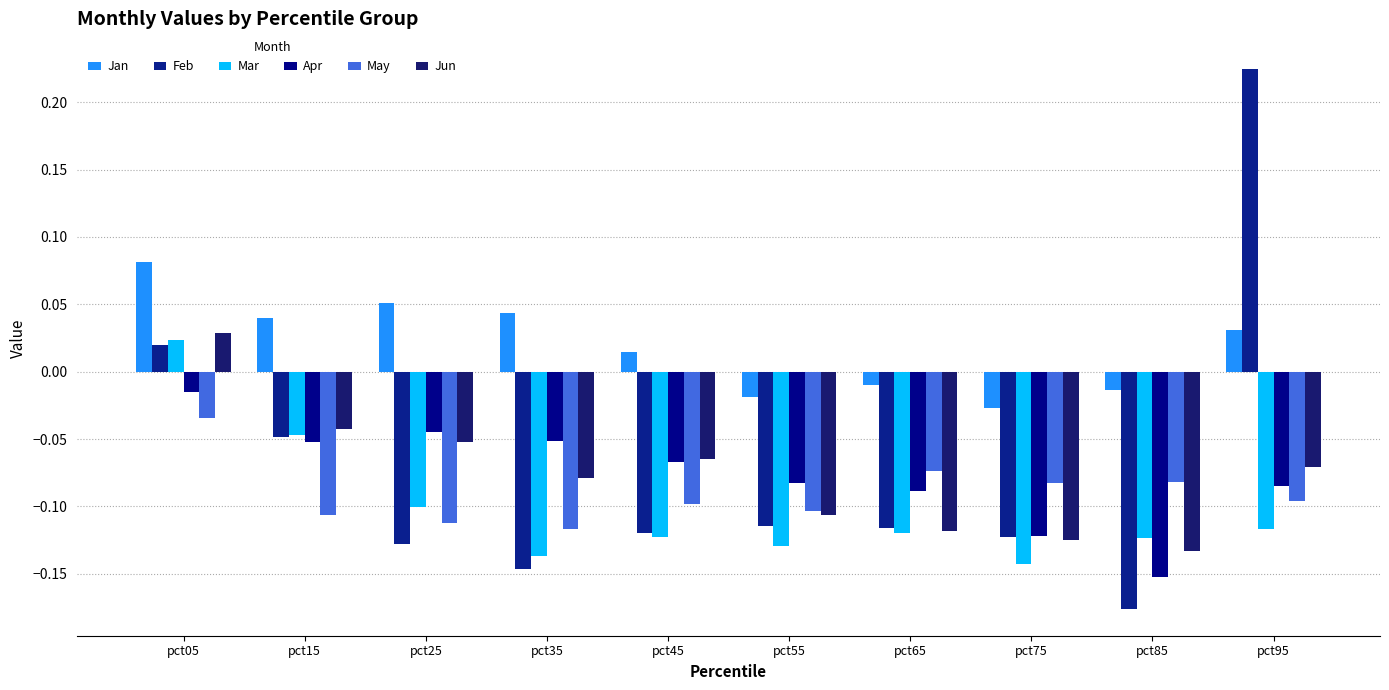

Count the number of categories in the chart.

10